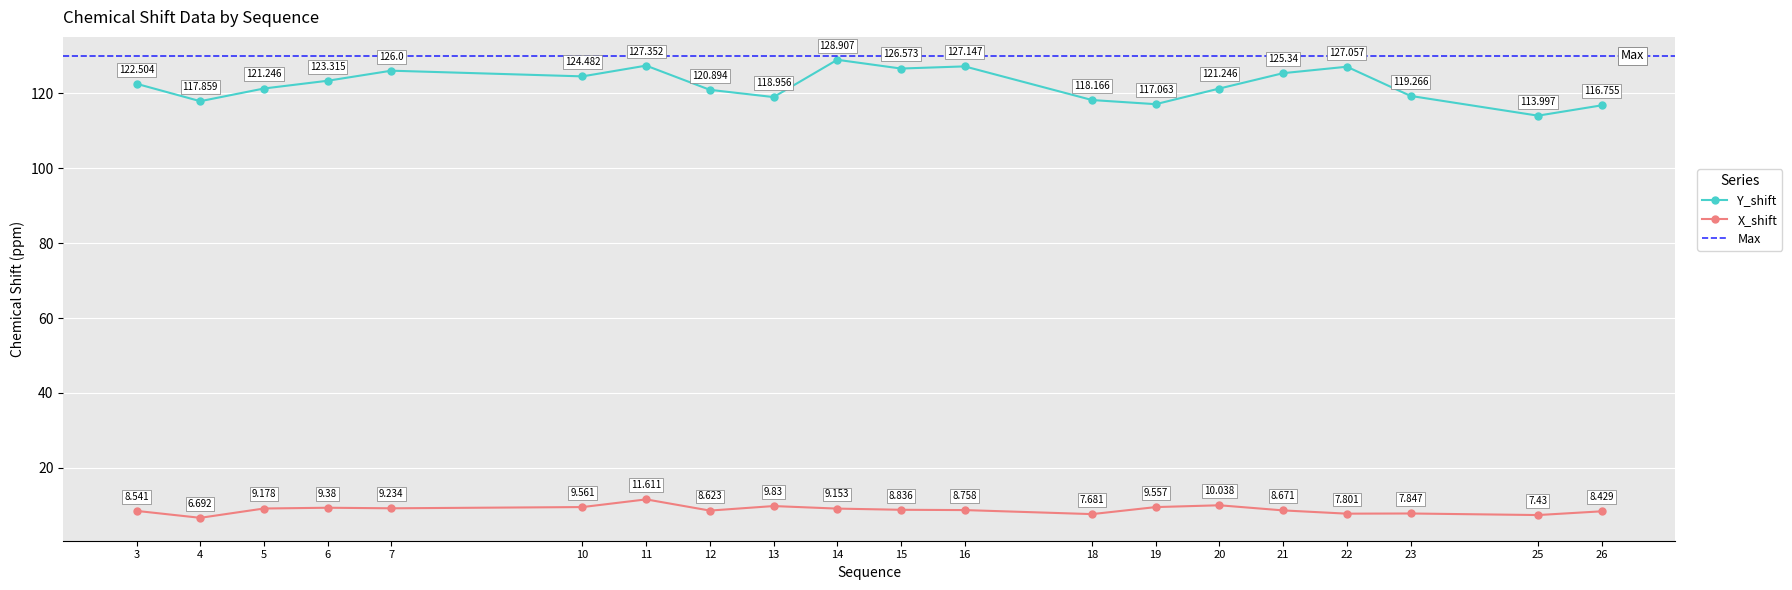

List the labels in order of X_shift value, smallest first.

4, 25, 18, 22, 23, 26, 3, 12, 21, 16, 15, 14, 5, 7, 6, 19, 10, 13, 20, 11